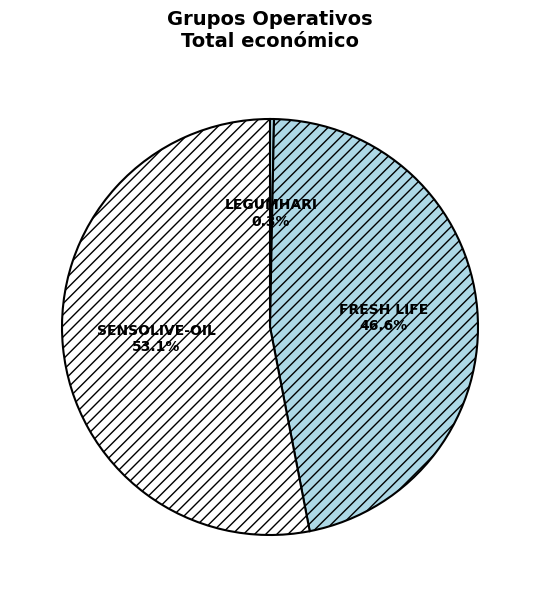

To the nearest percent, what is the combined percentage of SENSOLIVE-OIL and FRESH LIFE?

100%